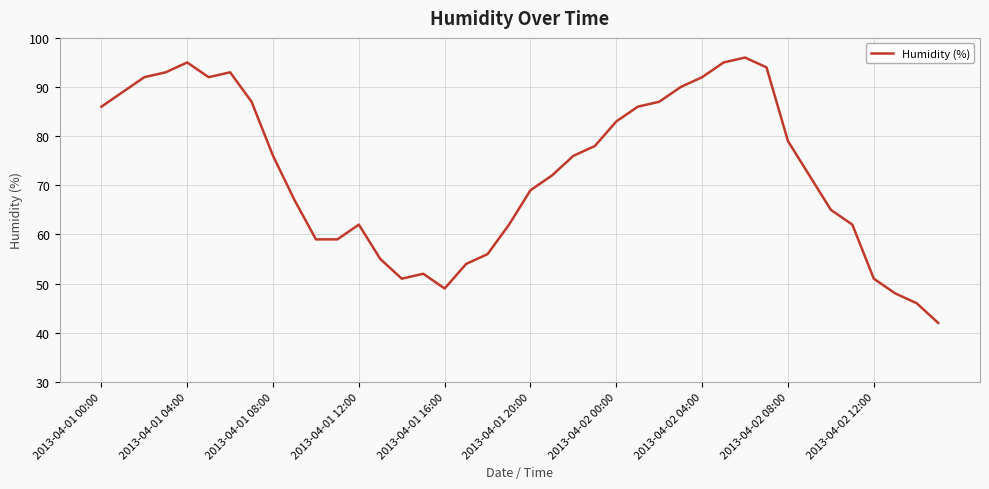

What is the average value?

73